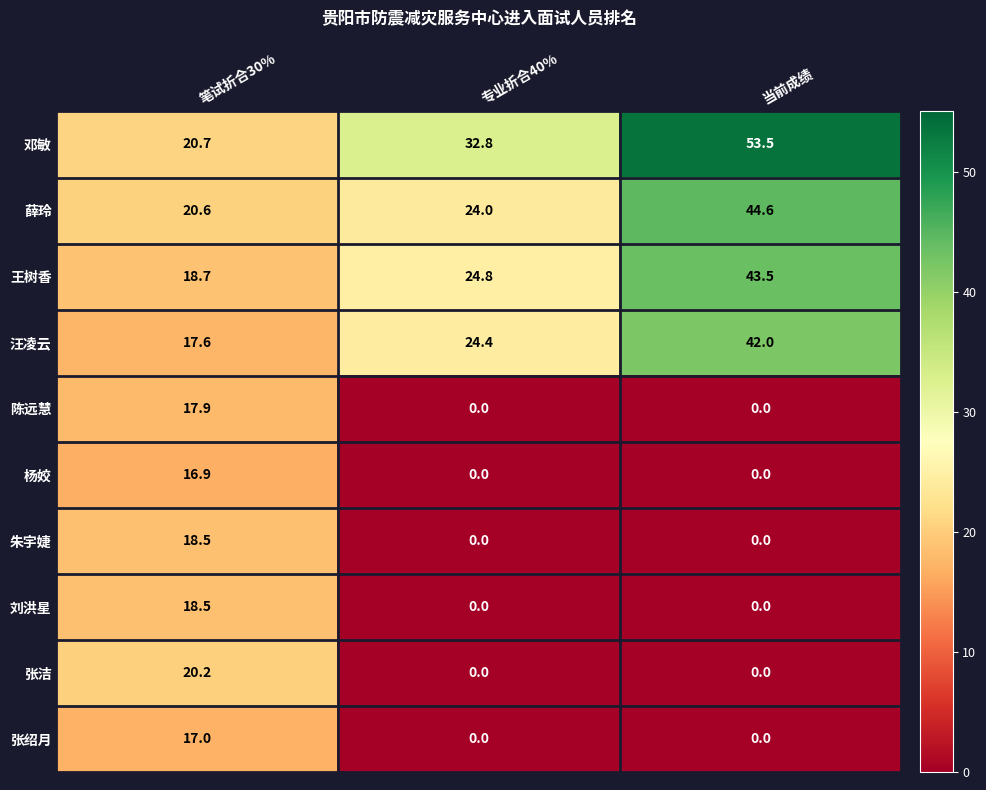

Which series has the largest range (max minus min)?

邓敏